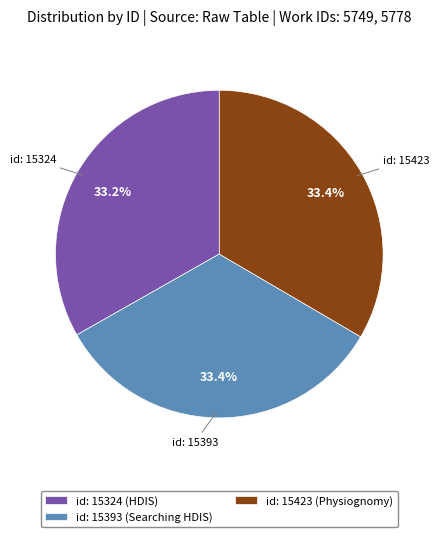

The id: 15423 (Physiognomy) slice represents 33% of the pie. True or false?

True